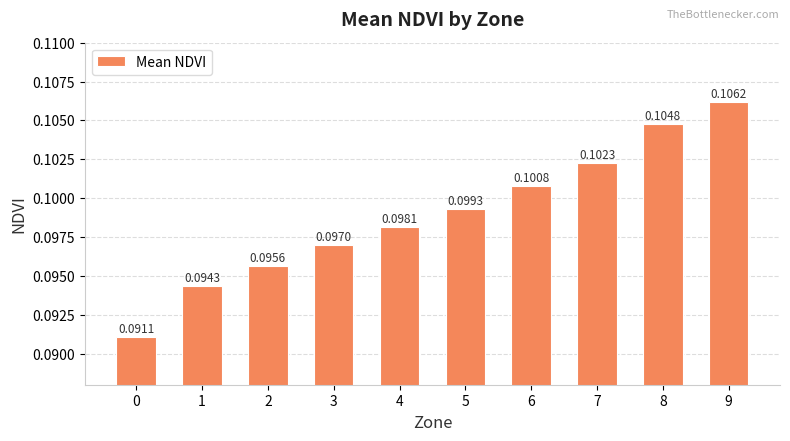

What is the sum of all values?

1.0